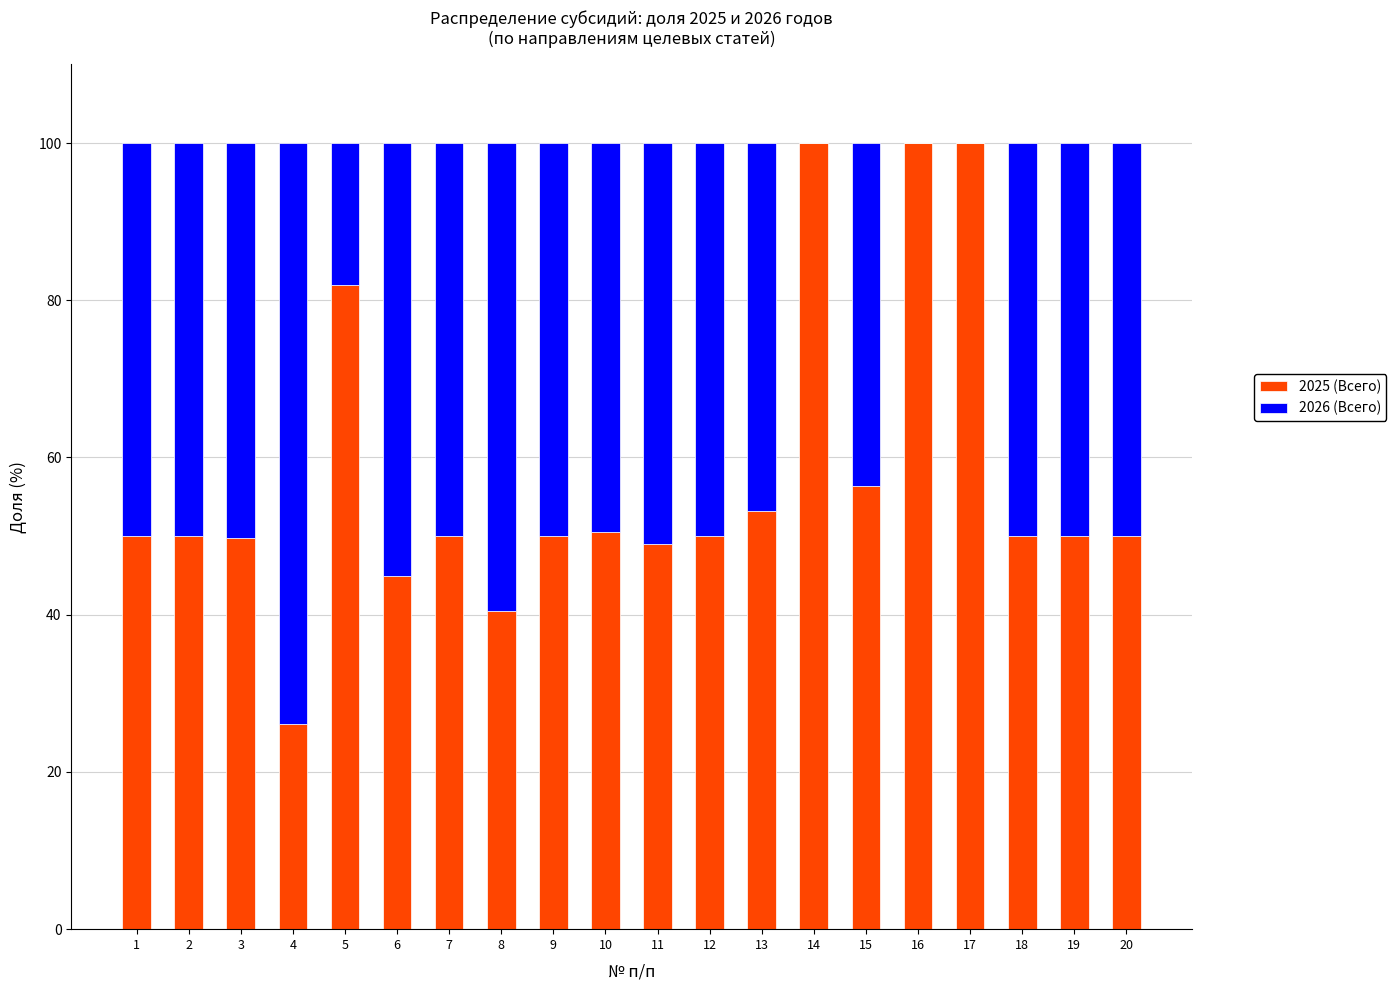

What is the total value across all series at 5?

100.0